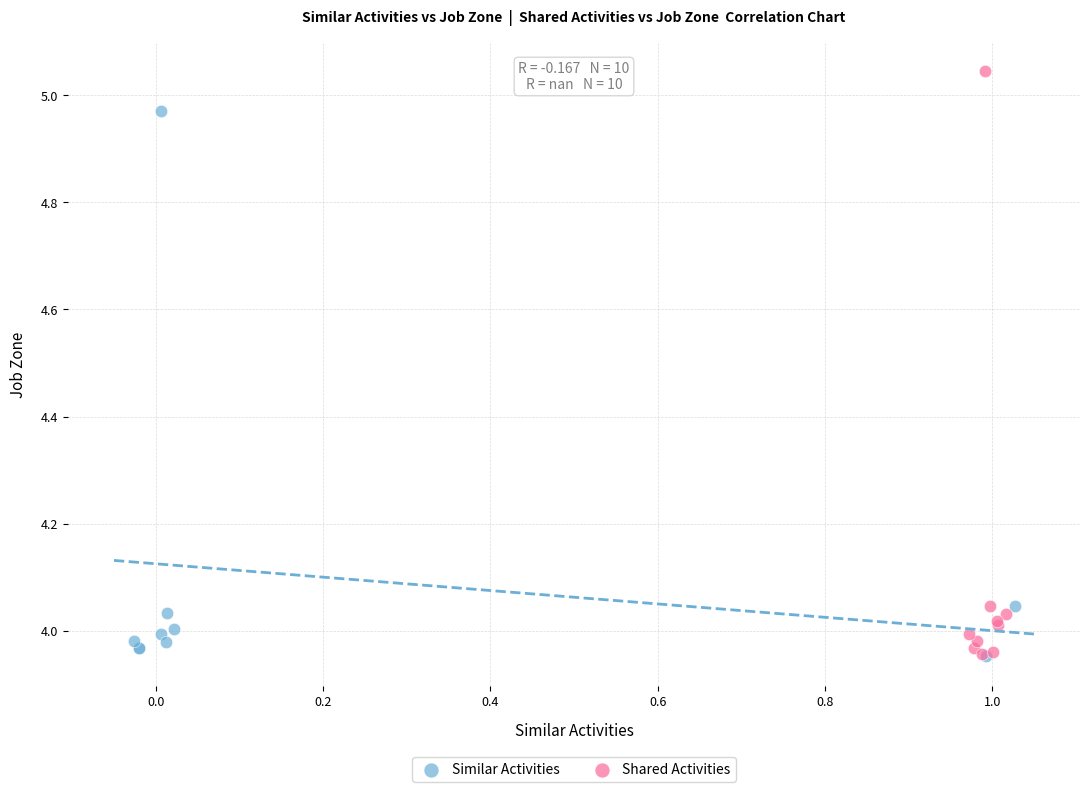

Which series has the largest Y range (max minus min)?

Shared Activities